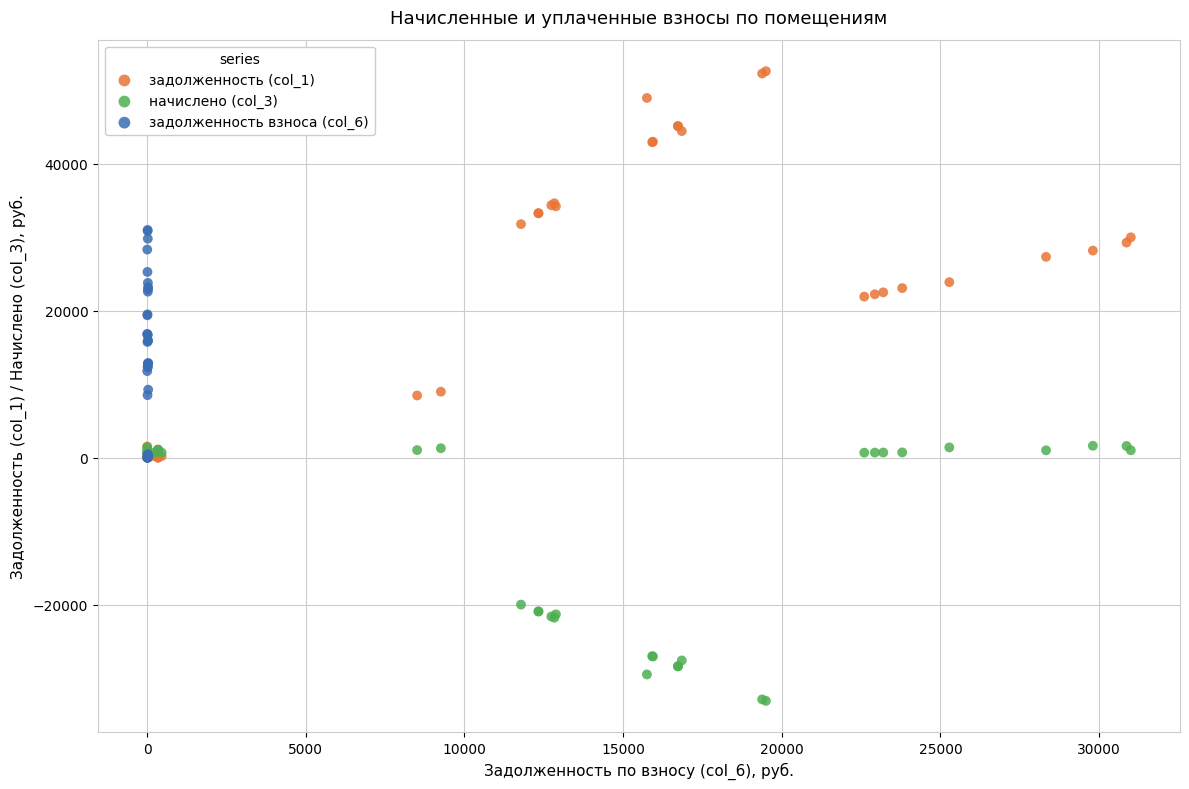

Which series reaches the minimum Y coordinate?

начислено (col_3)